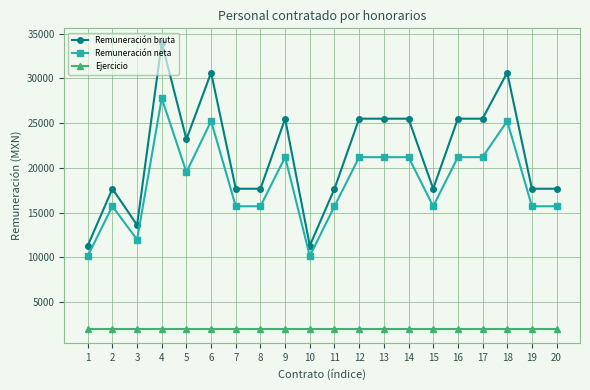

Which series has the widest spread of values?

Remuneración bruta